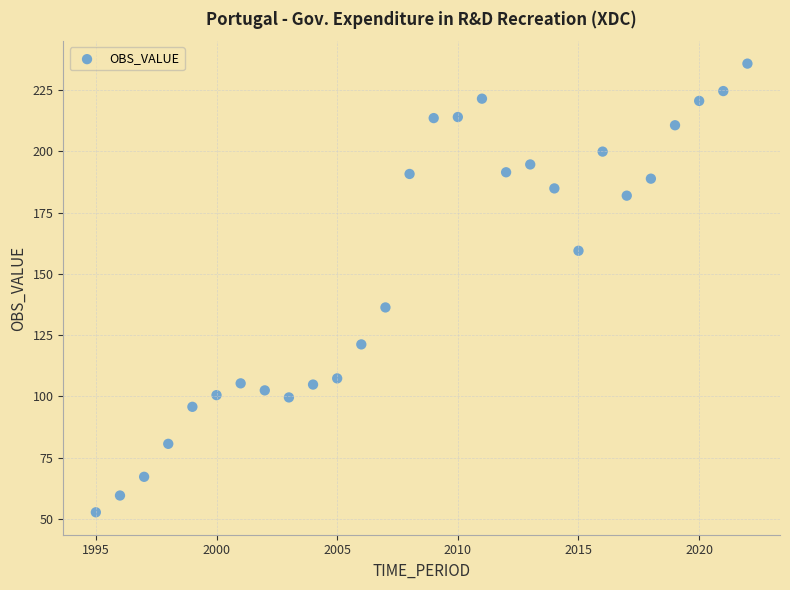

What Y value in the scatter plot is closest to 144?

136.3